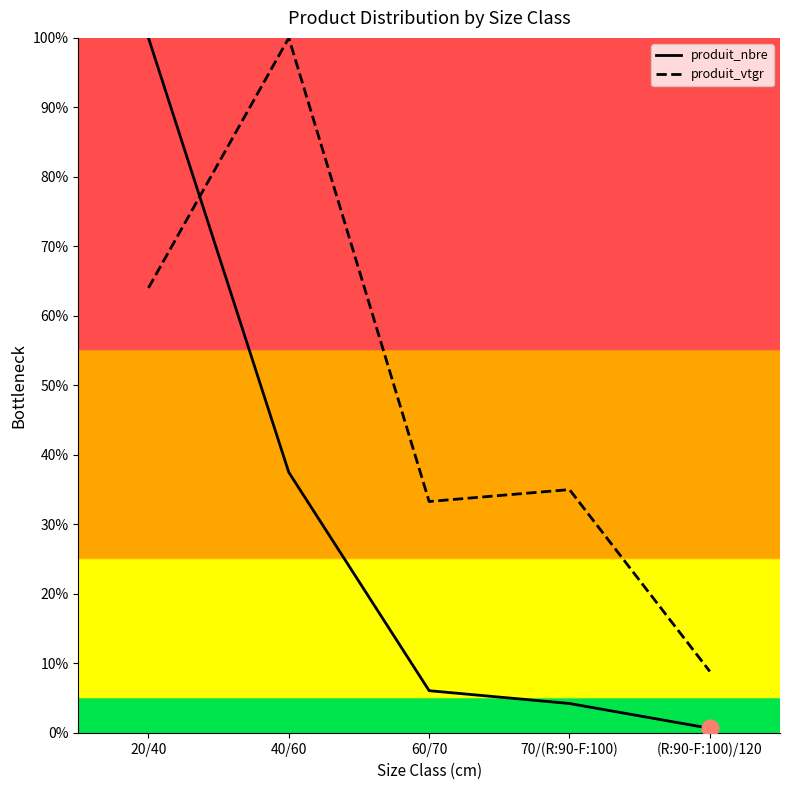

Rank the series by their average value, from highest to lowest.

produit_vtgr, produit_nbre